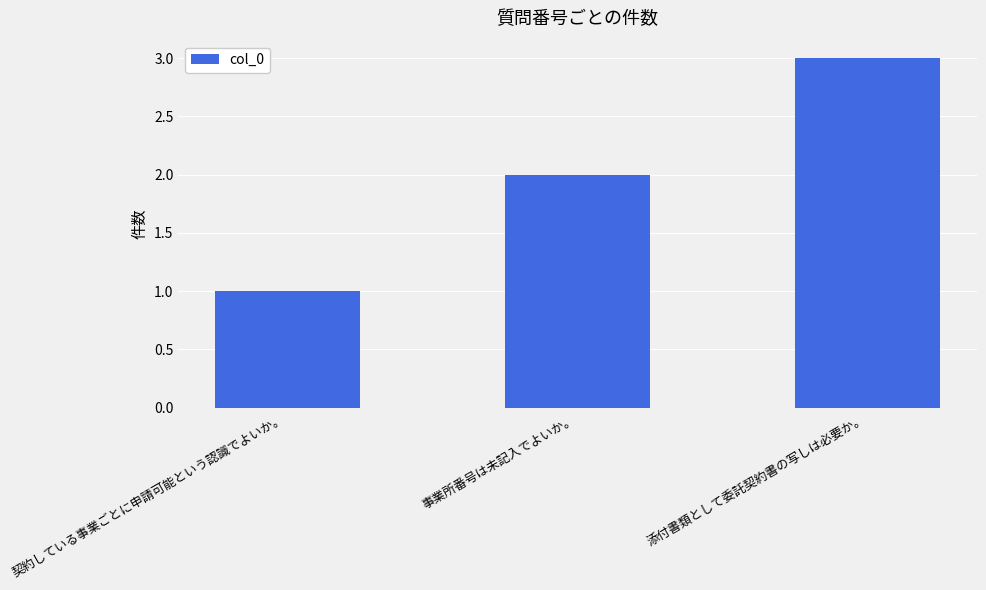

The value at 契約している事業ごとに申請可能という認識でよいか。 is 2. True or false?

False